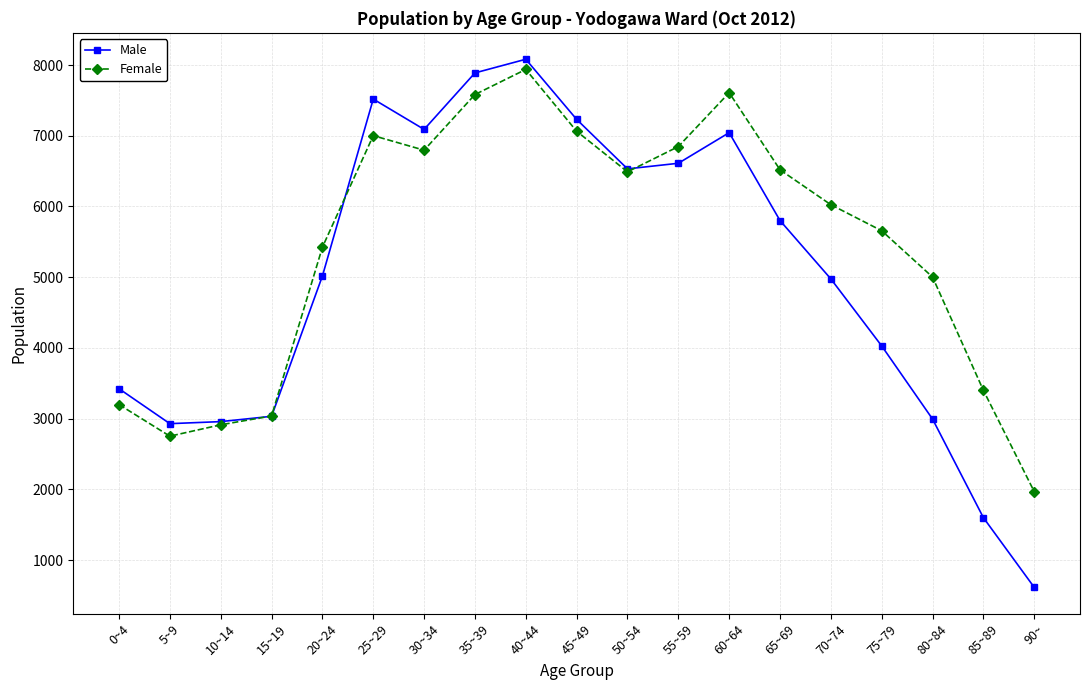

At 80~84, list the series in order from smallest to largest.

Male, Female